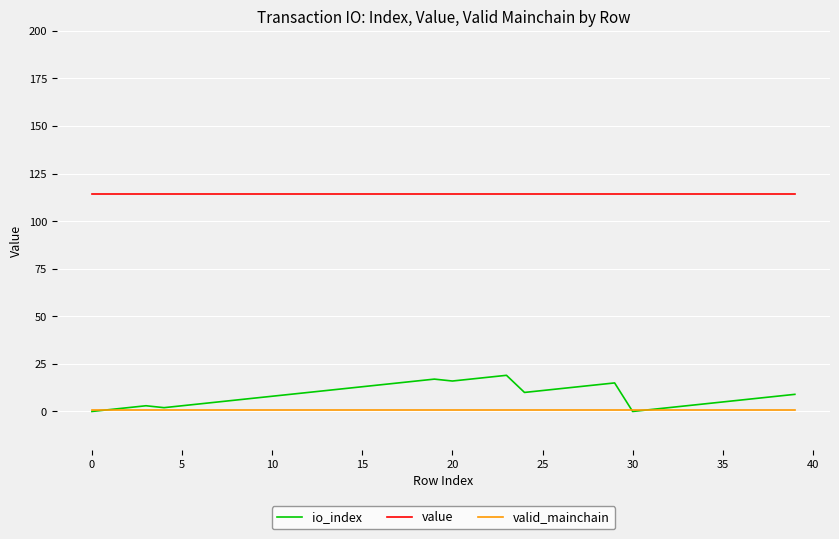

Which series has the largest total across all categories?

value